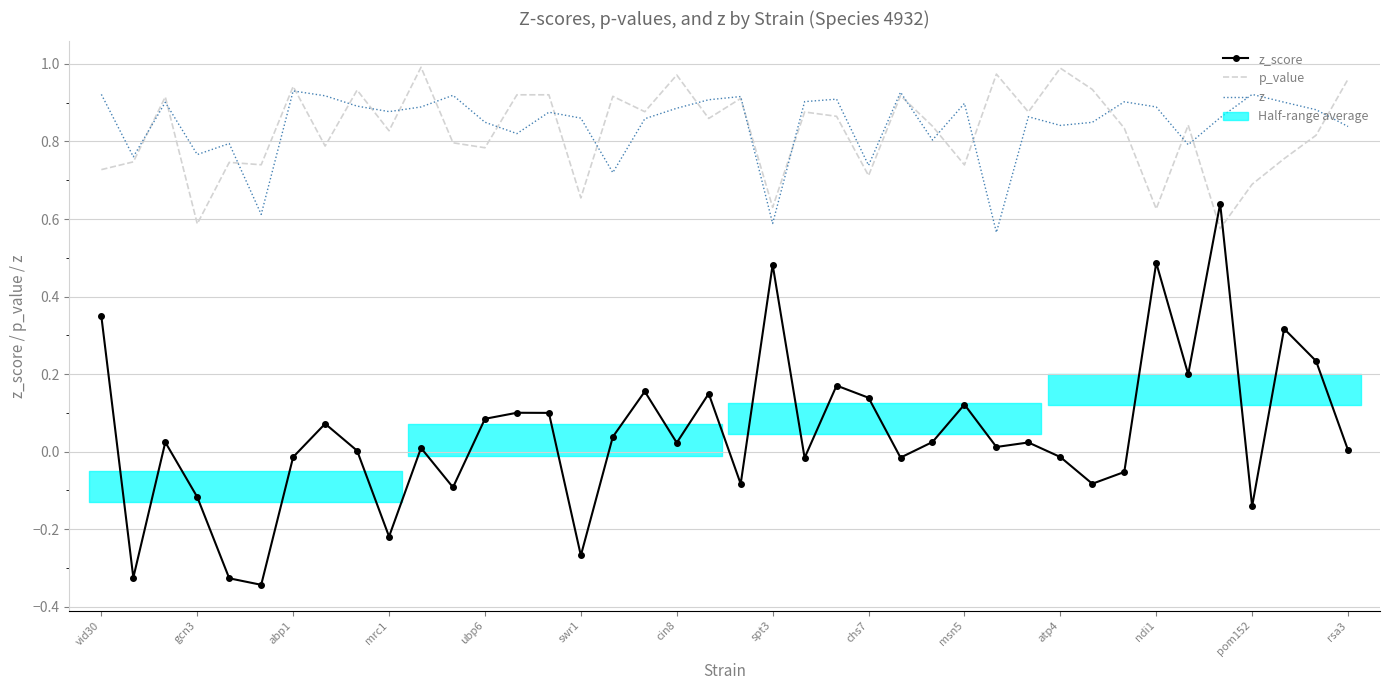

Which series has the widest spread of values?

z_score